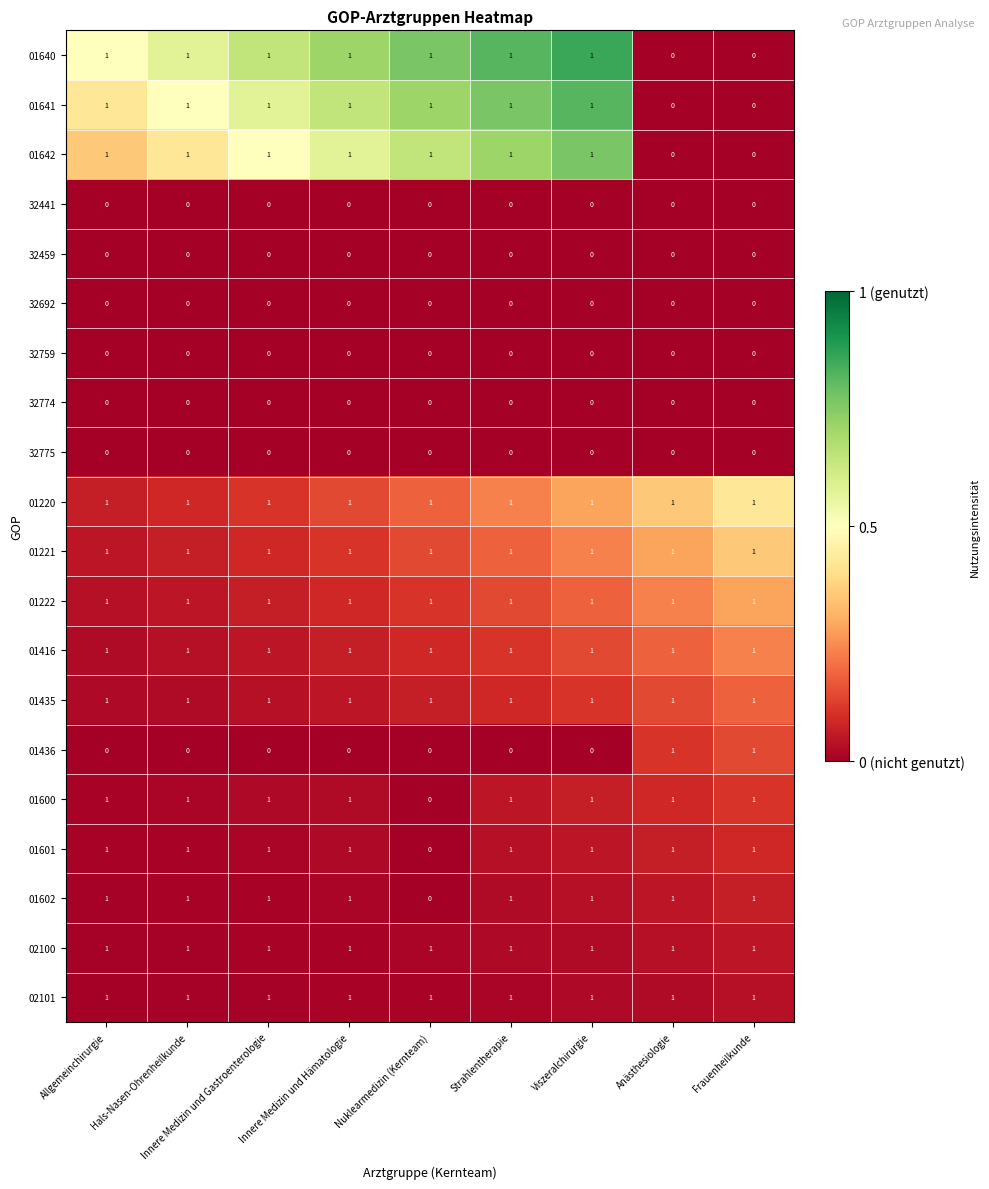

The value of 01602 at Frauenheilkunde is 1. True or false?

True